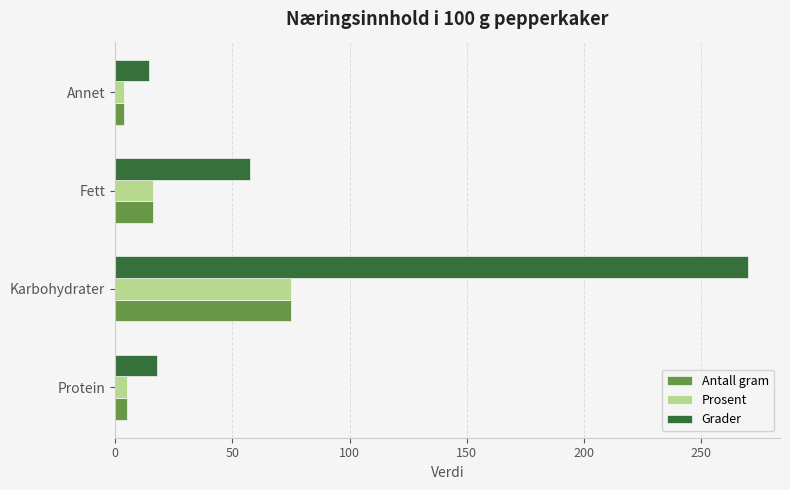

At which label does Antall gram reach its peak?

Karbohydrater